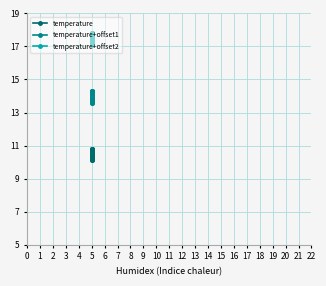

How many lines are shown in the chart?

3